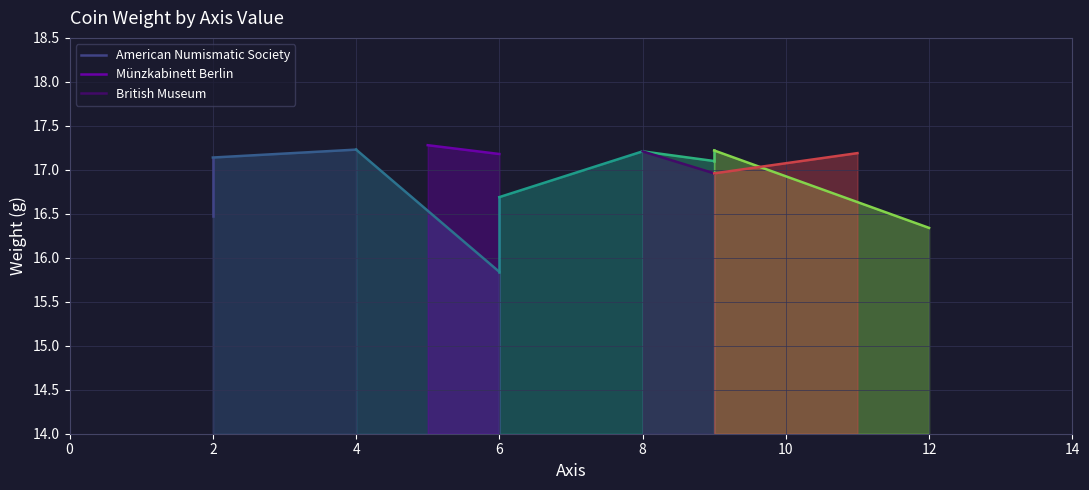

List the labels in order of British Museum value, smallest first.

2, 0